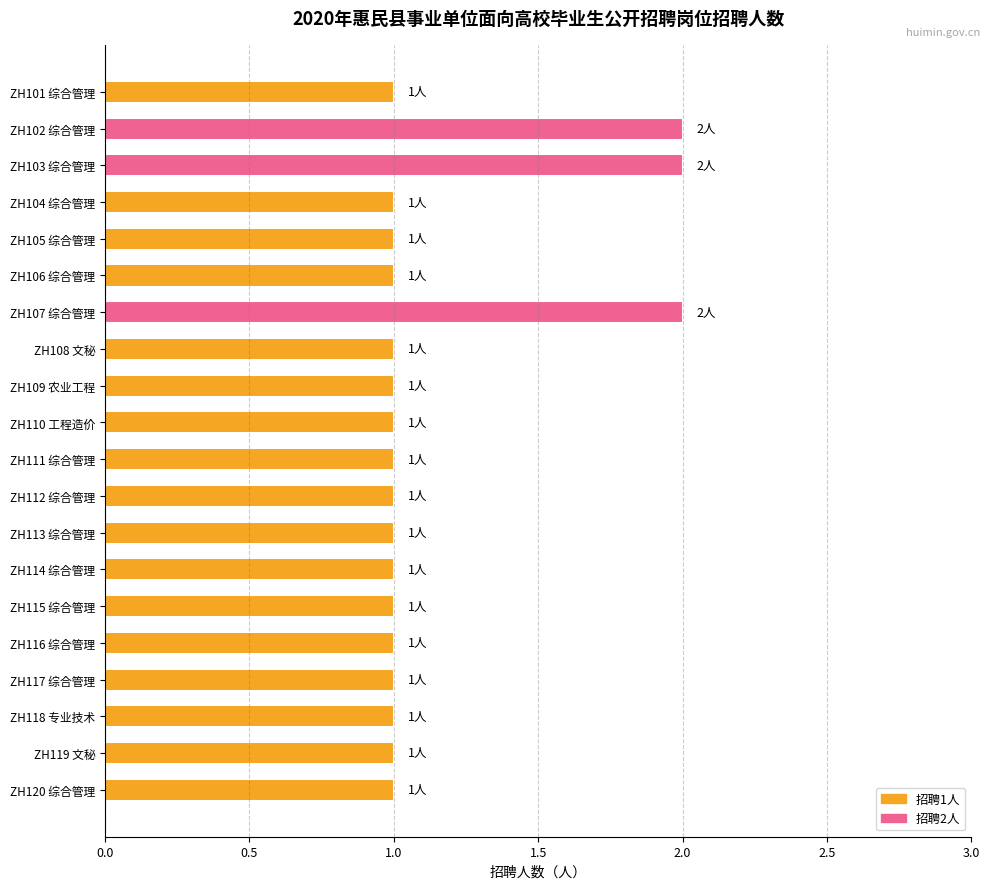

The chart shows a value of 1 at ZH113 综合管理. True or false?

True